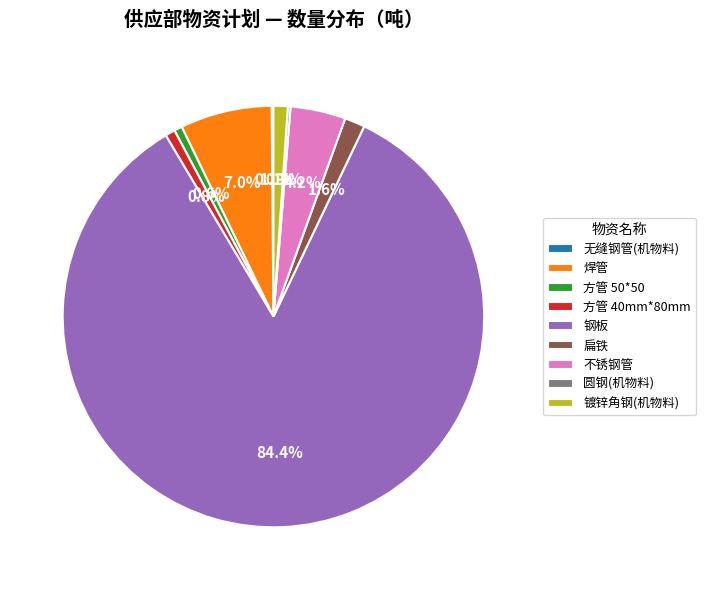

What percentage is the 钢板 slice, to the nearest percent?

84%